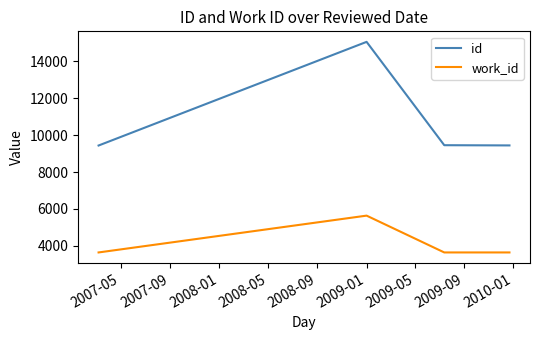

What is the minimum value shown in the chart?

3636